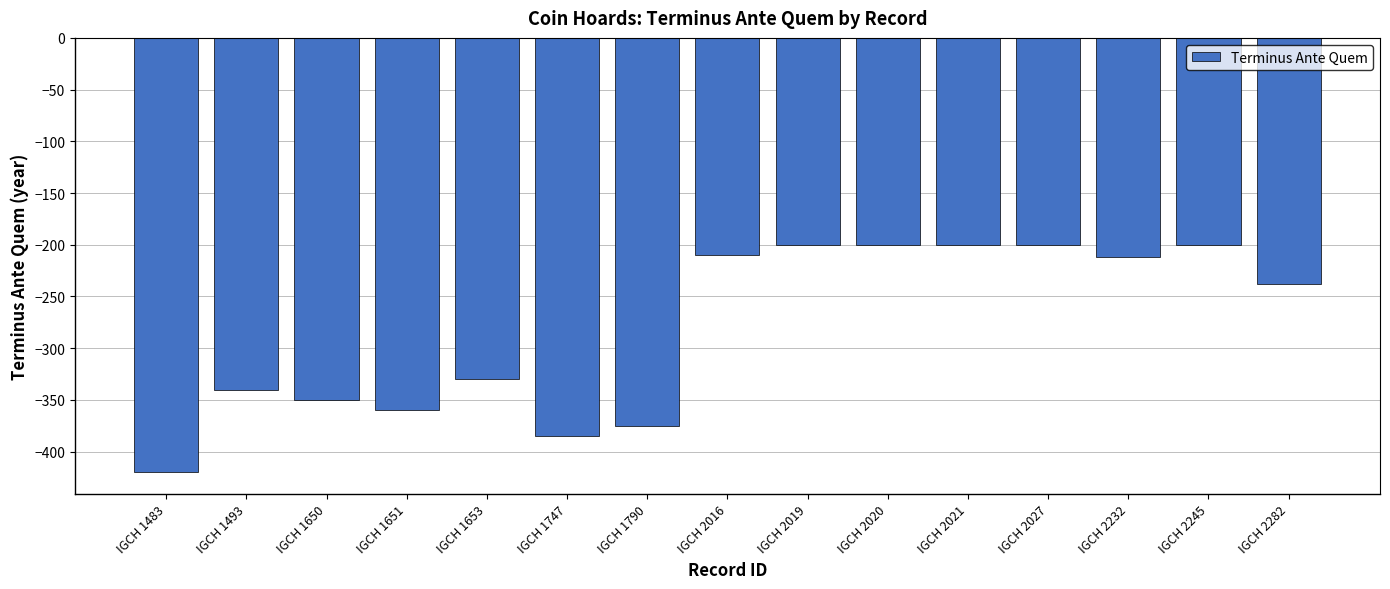

Are the bars grouped side by side (vs. stacked)?

No